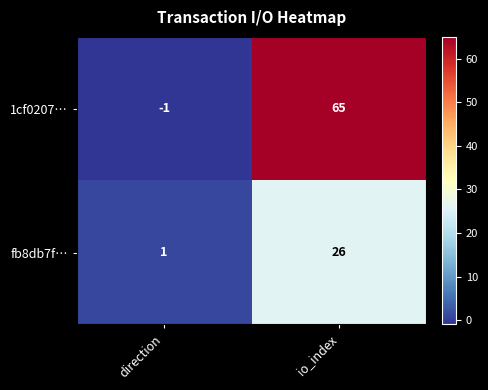

Between direction and io_index, which series saw the biggest shift?

1cf0207…